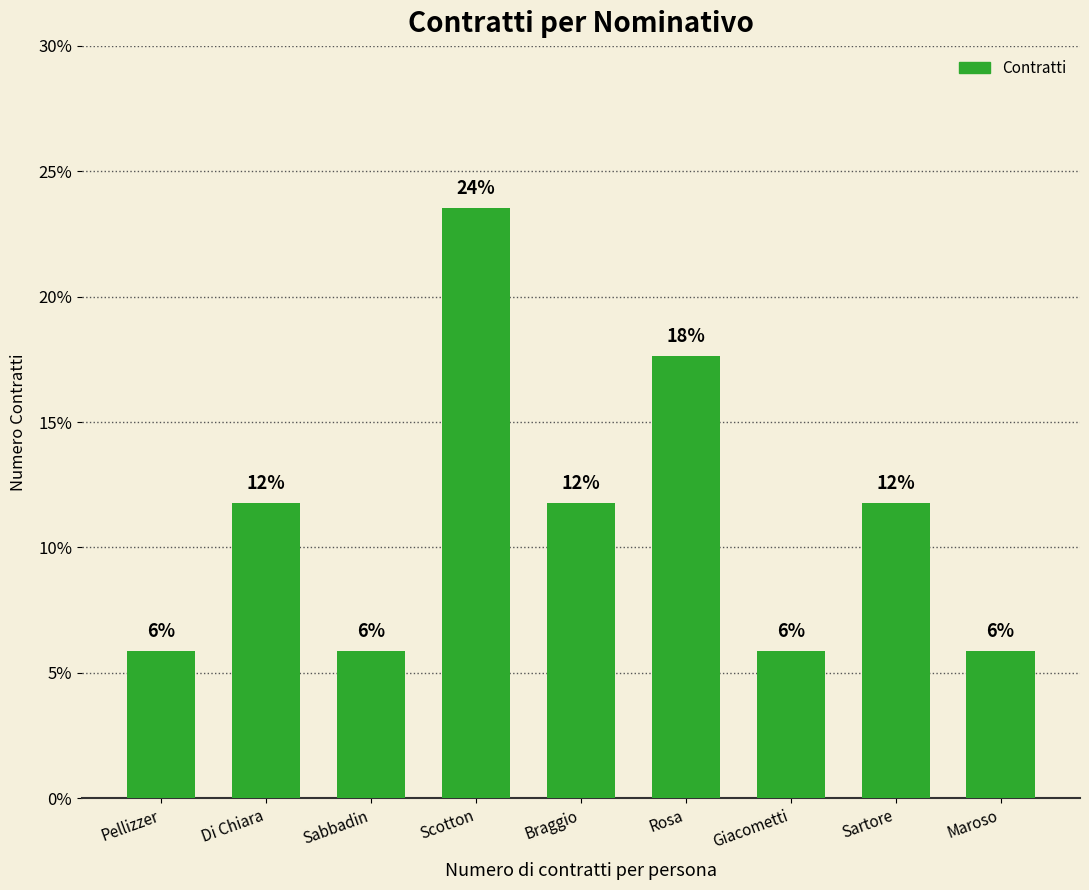

Between Giacometti and Sartore, which is larger?

Sartore